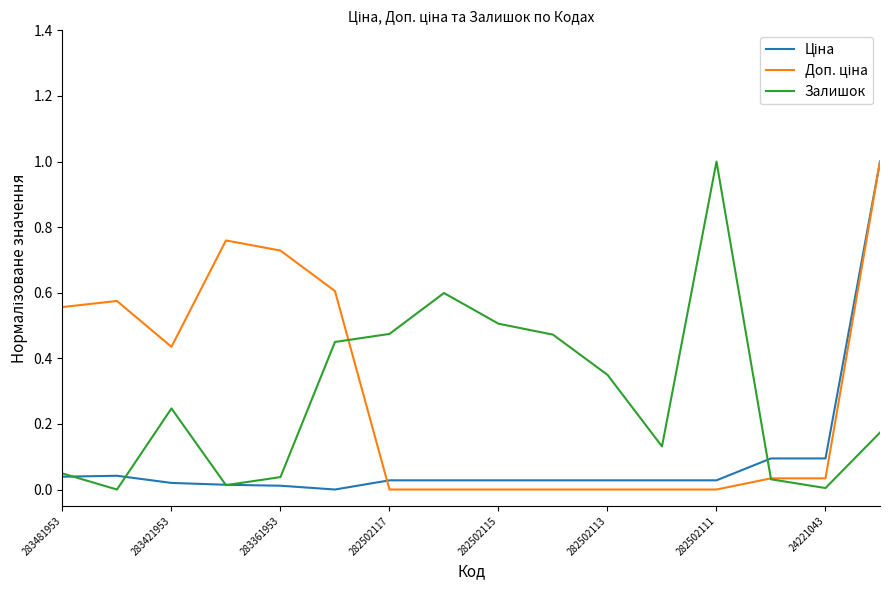

What is the maximum value shown in the chart?

1.0